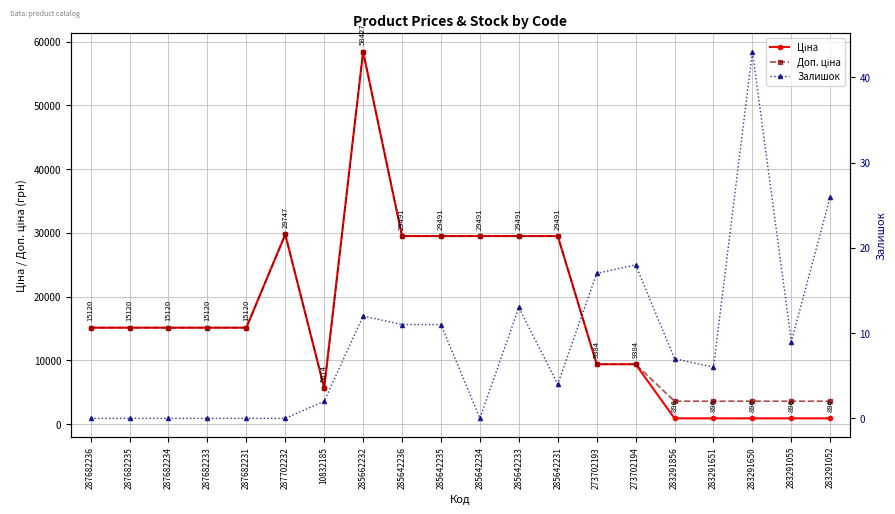

What is the sum of all Ціна values?

340152.5